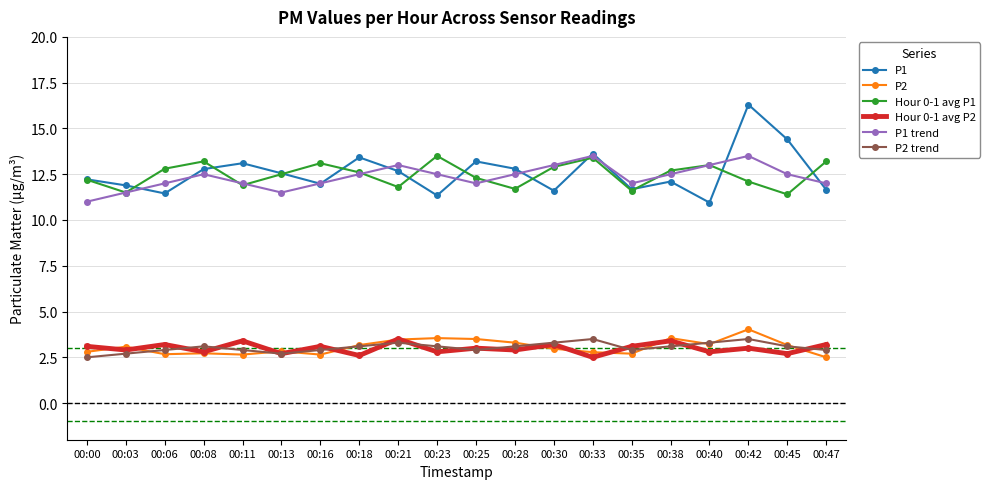

What is the value of the Hour 0-1 avg P1 point at the 14th from the left?

13.4